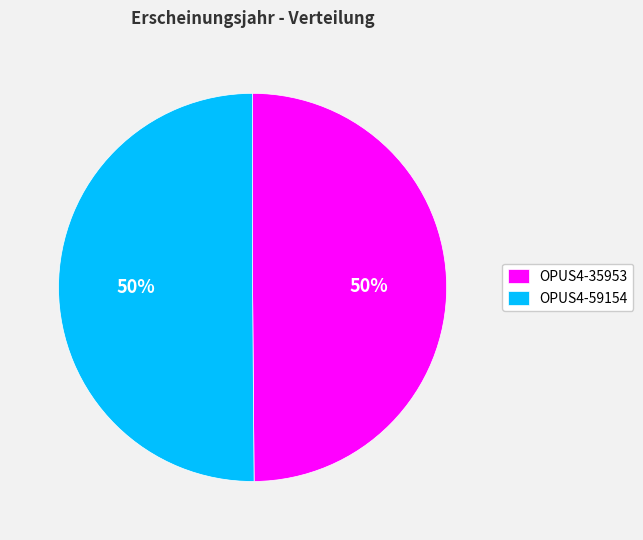

Combined, do OPUS4-59154 and OPUS4-35953 account for over 50%?

Yes